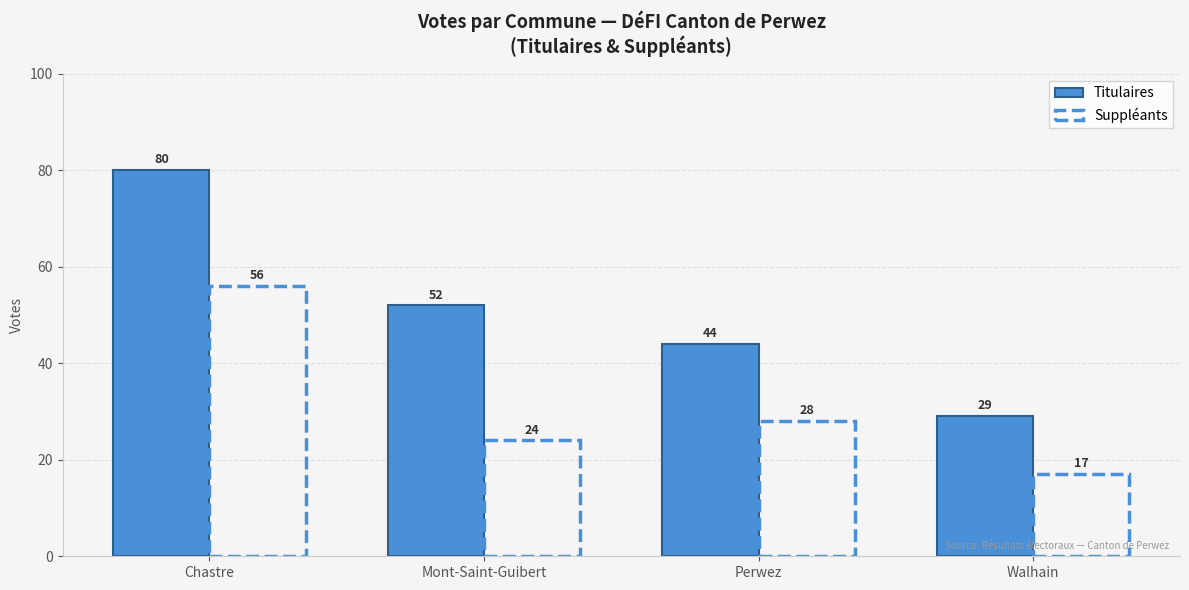

What is the label of the 4th bar from the right?

Chastre